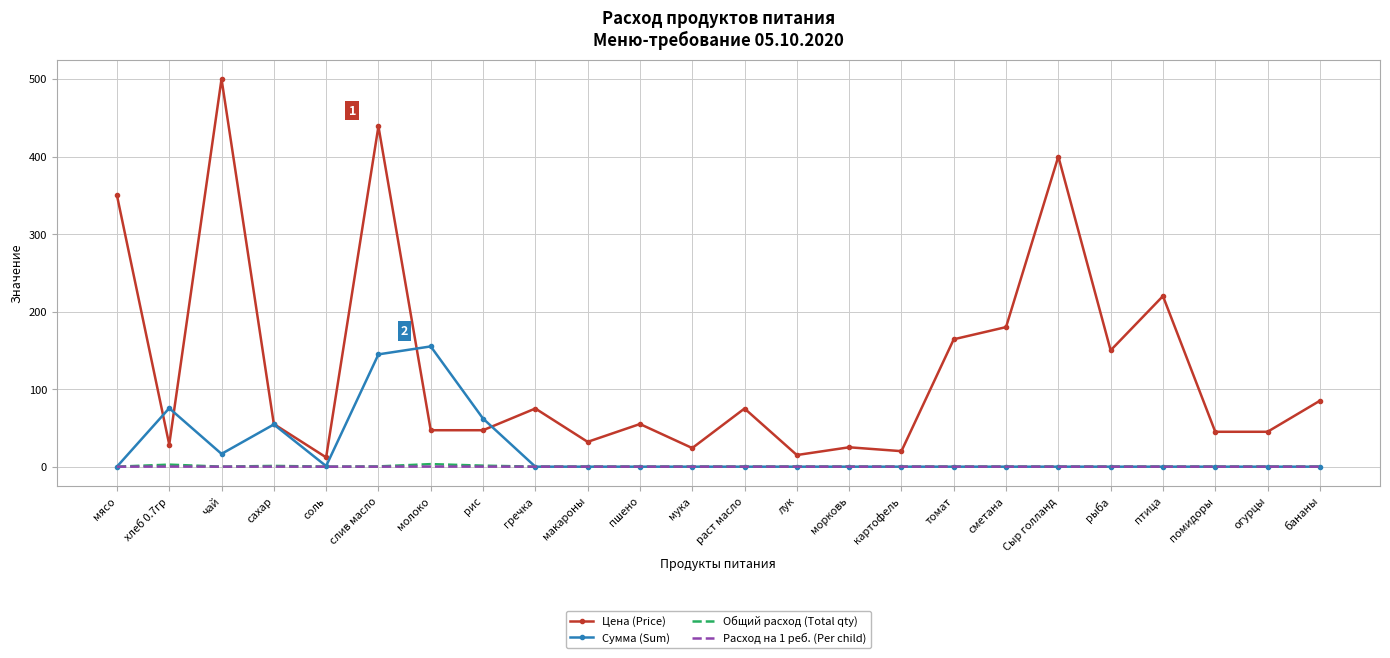

What is the difference between the maximum and minimum values in the Расход на 1 реб. (Per child) series?

0.1